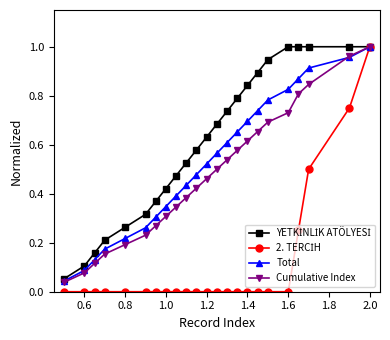

True or false: YETKİNLİK ATÖLYESİ has more than 2 interior local peaks.

False